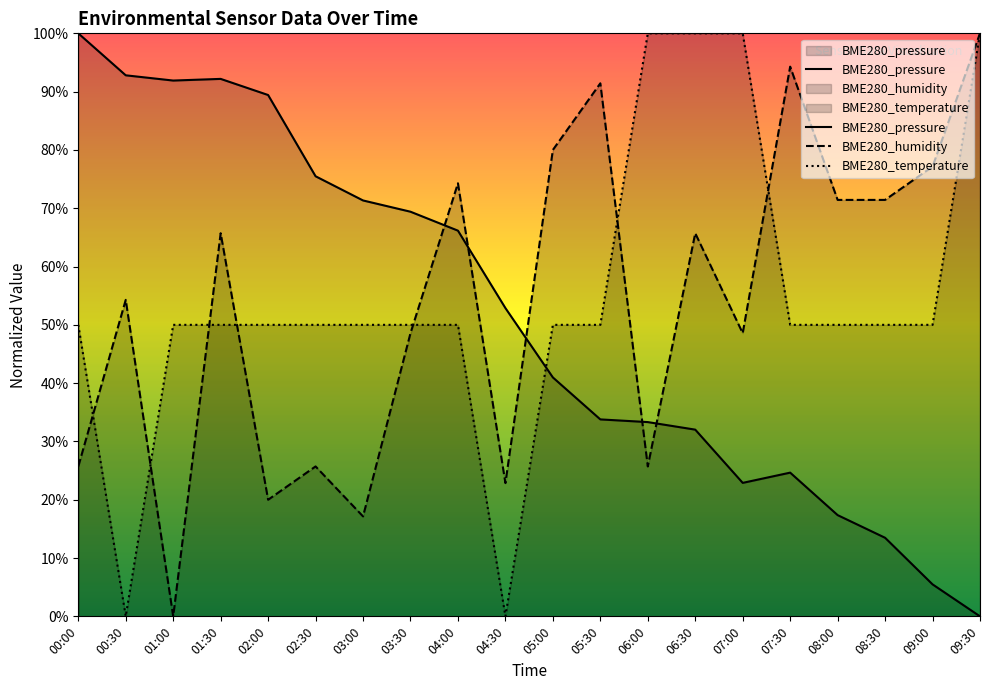

Approximately how many times larger is the value at 09:00 compared to 01:00?

0.1